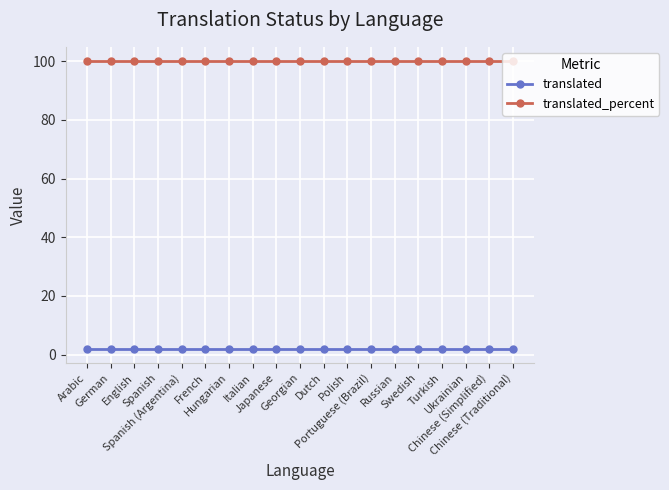

What is the greatest value displayed?

100